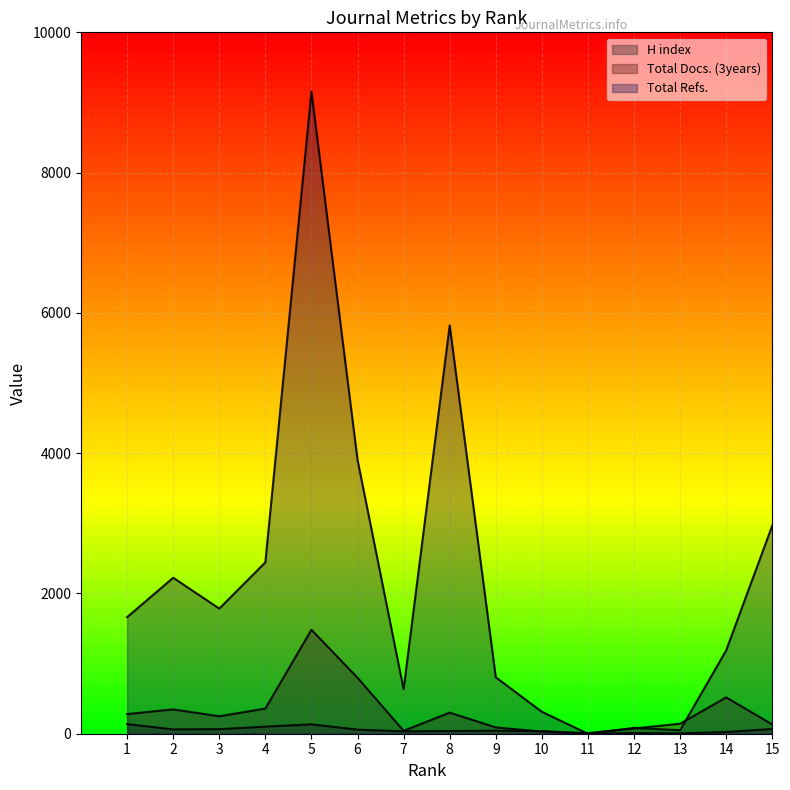

Which series has the largest total across all categories?

Total Refs.